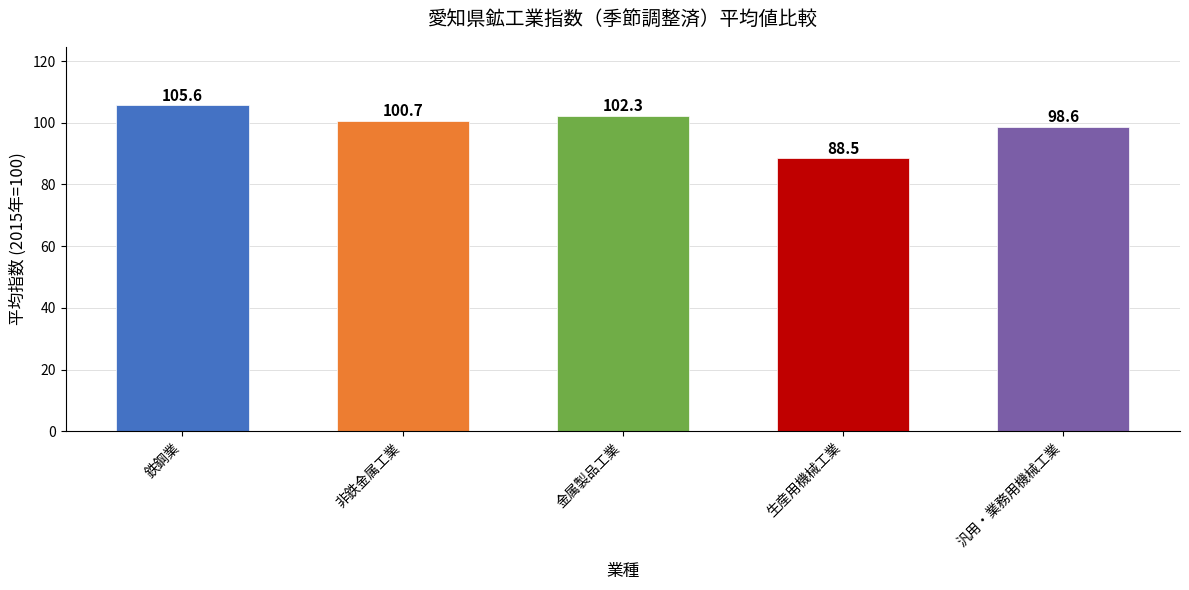

Reading right to left, what are all the values shown in this chart?

98.6	88.5	102.3	100.7	105.6